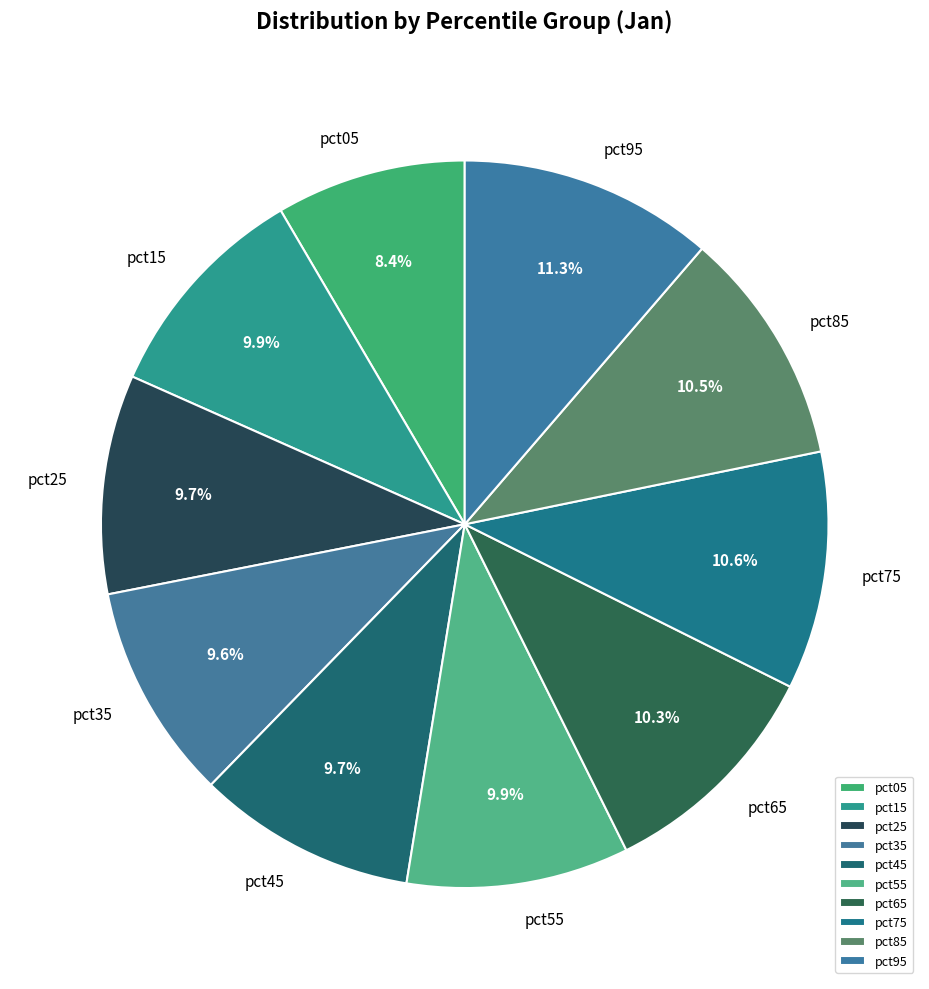

Is the sum of pct05 and pct65 greater than half?

No